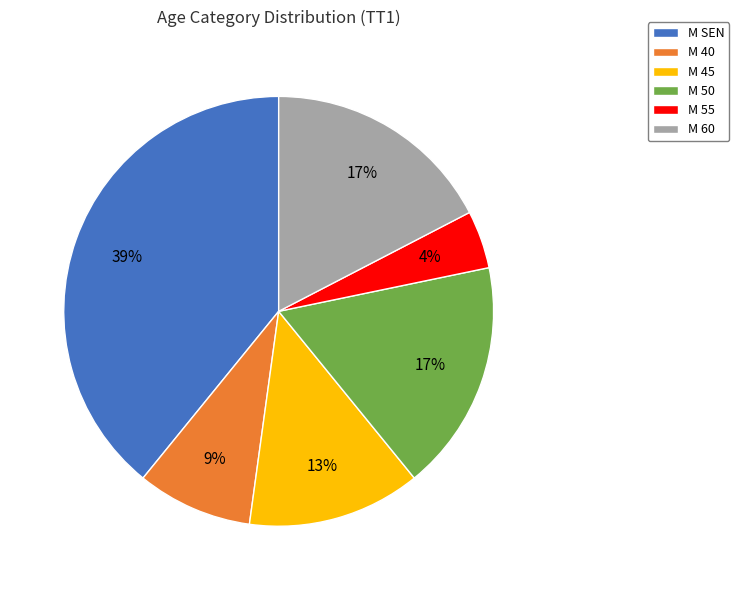

Which slice is the smallest?

M 55